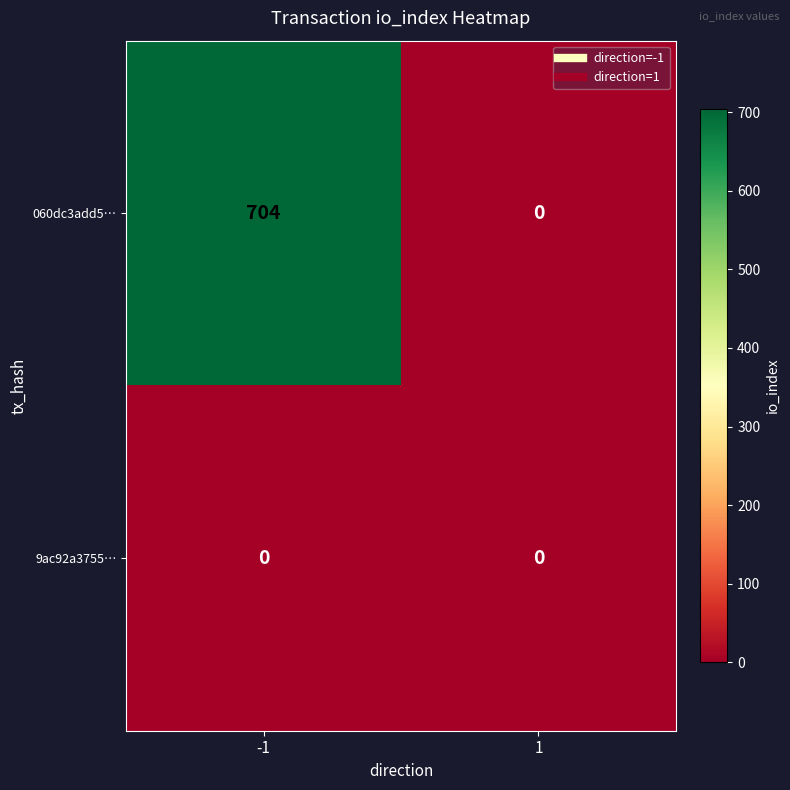

What is the maximum value for 060dc3add5…?

704